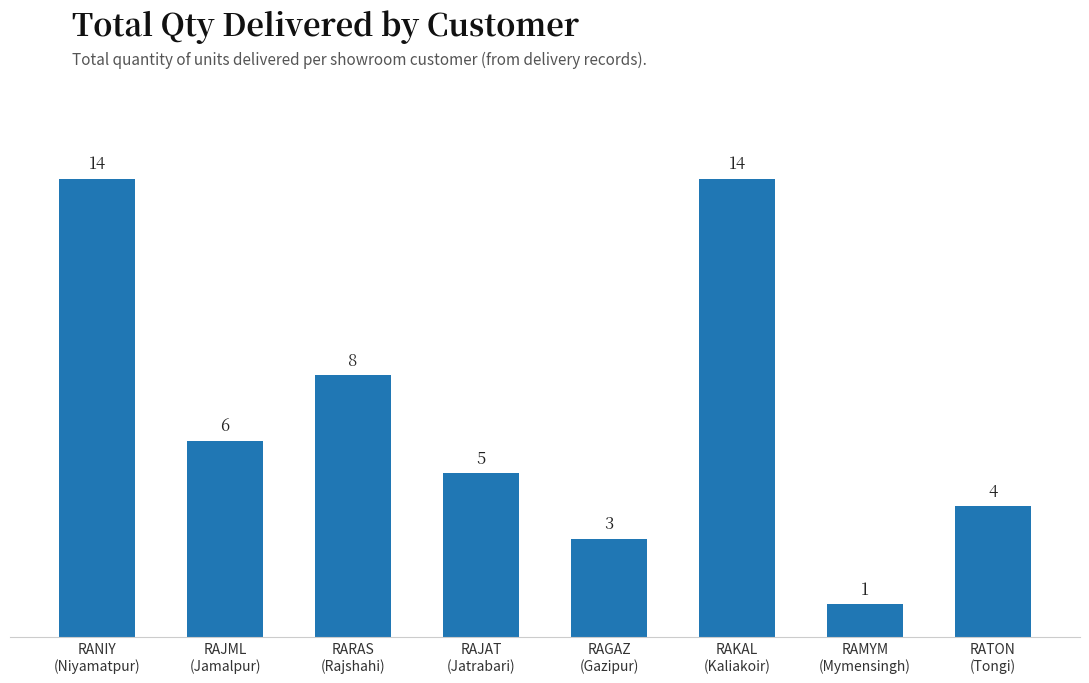

How many series are shown in this chart?

1